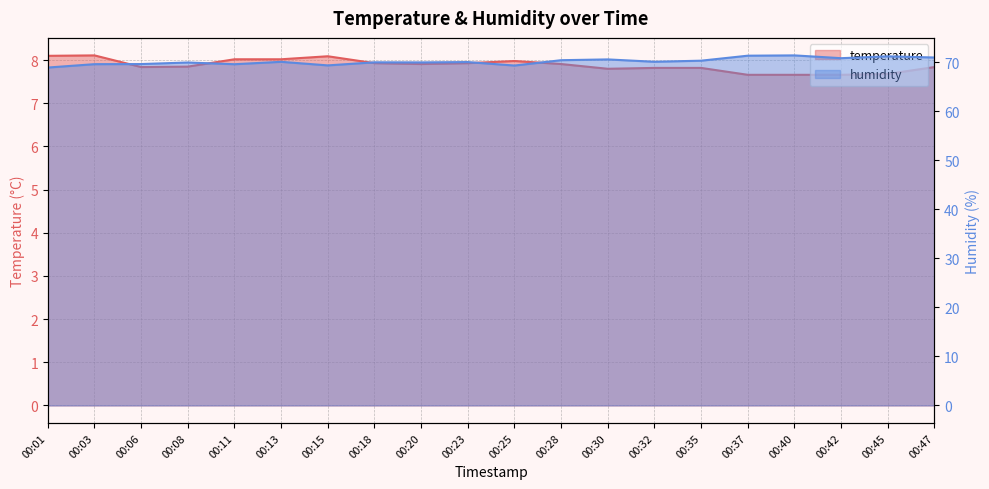

What is the value of the temperature point at the 19th from the left?

7.7